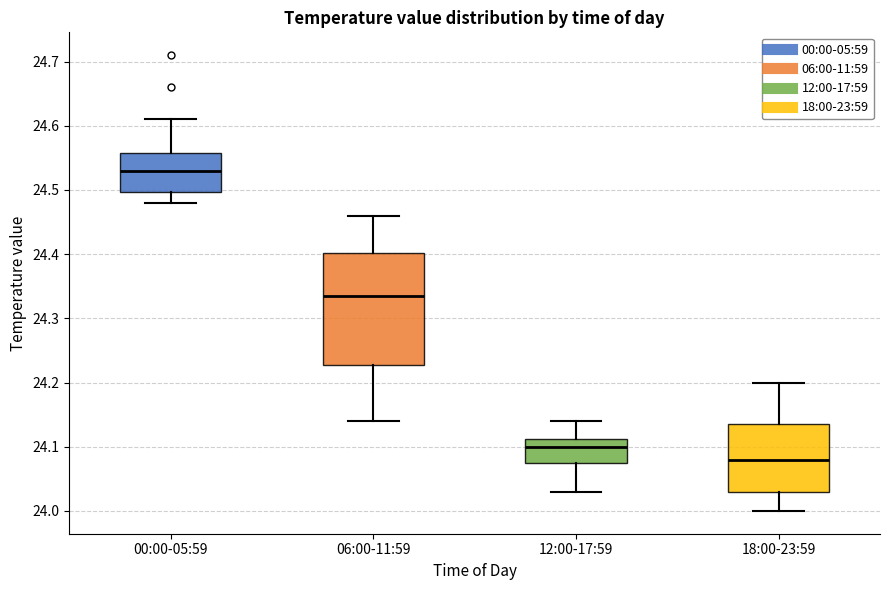

Reading left to right, read every box against the y-axis: the position of its median line, the range the box covers, and the ends of its whiskers. The values are not printed on the chart, so give them approximately, as read against the axis.

00:00-05:59: median 24.53, box 24.50 to 24.56, whiskers 24.48 to 24.61
06:00-11:59: median 24.34, box 24.23 to 24.40, whiskers 24.14 to 24.46
12:00-17:59: median 24.10, box 24.08 to 24.11, whiskers 24.03 to 24.14
18:00-23:59: median 24.08, box 24.03 to 24.14, whiskers 24.00 to 24.20